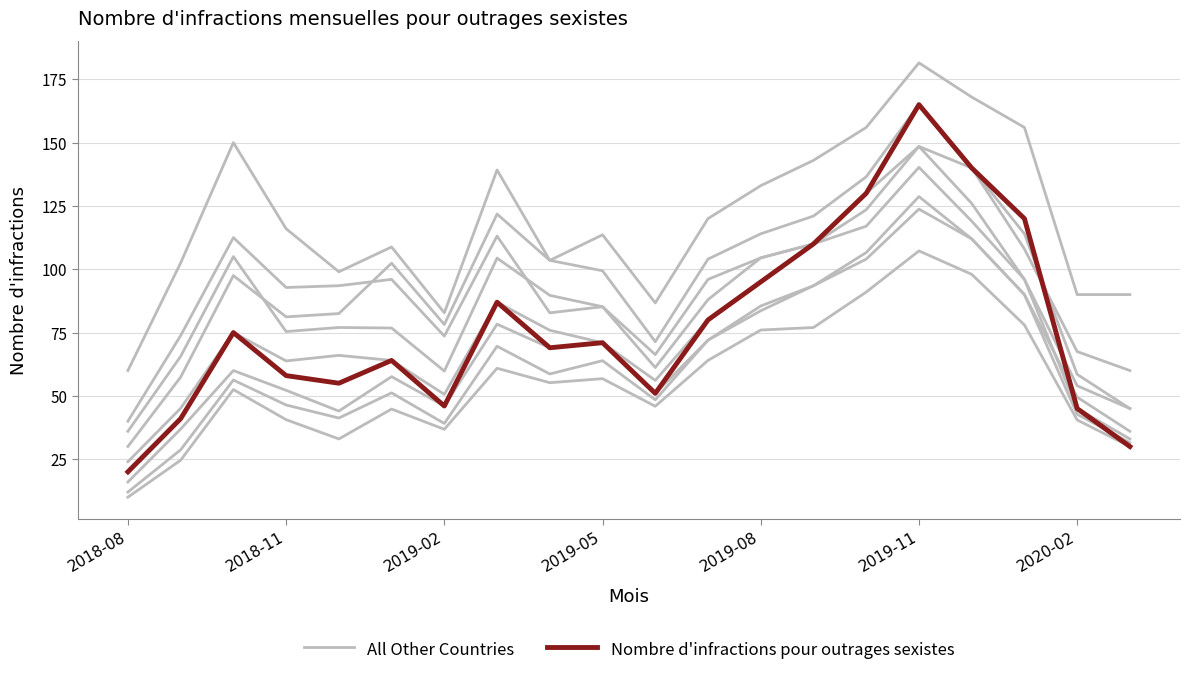

How many interior local peaks does the All Other Countries series have?

5